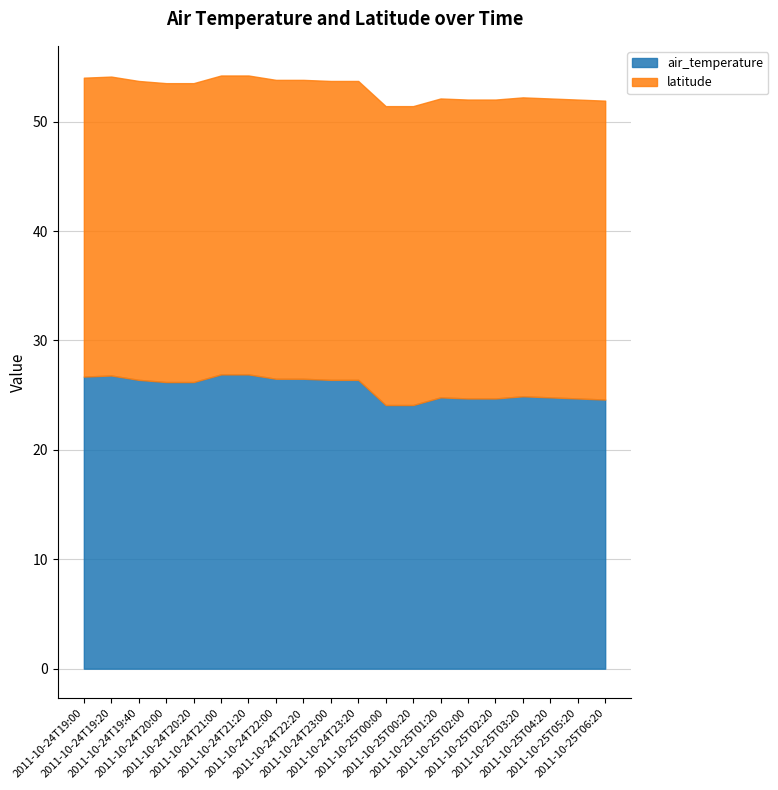

Rank the series at 2011-10-25T00:20 from highest to lowest value.

latitude, air_temperature